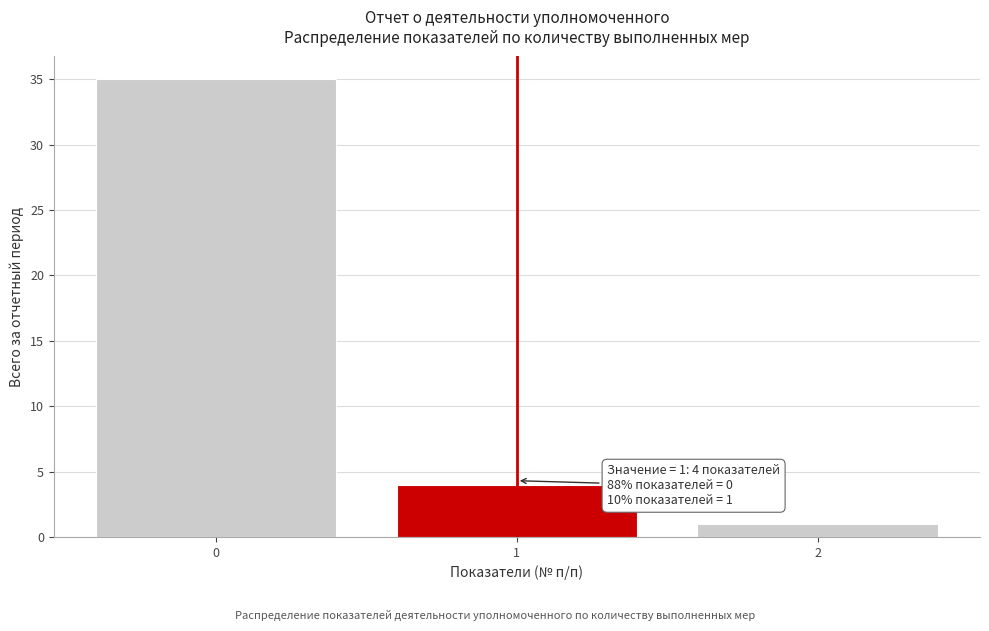

Reading left to right, extract all data points from this chart.

0=35	1=4	2=1